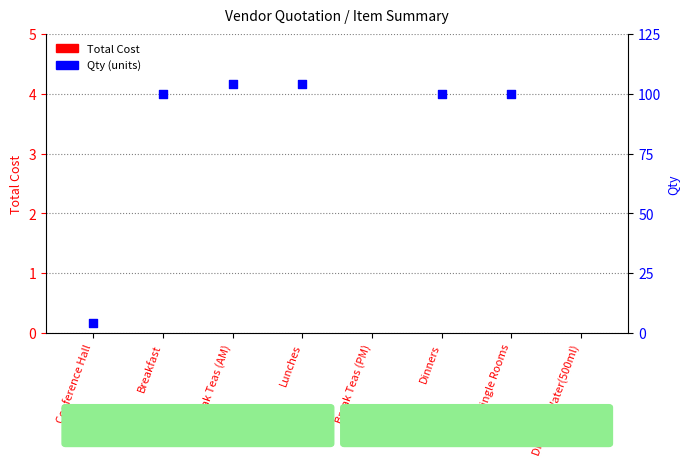

Is the value of Total Cost at Drinking Water(500ml) greater than the value of Qty at Drinking Water(500ml)?

No